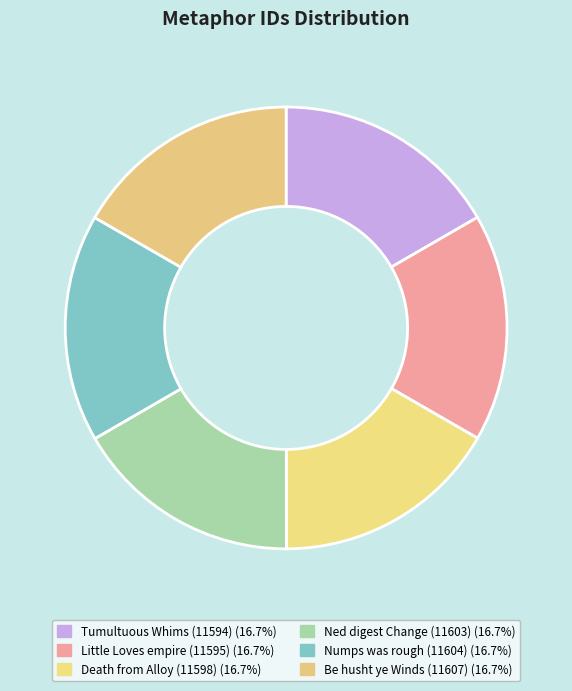

Count the number of slices in the pie.

6